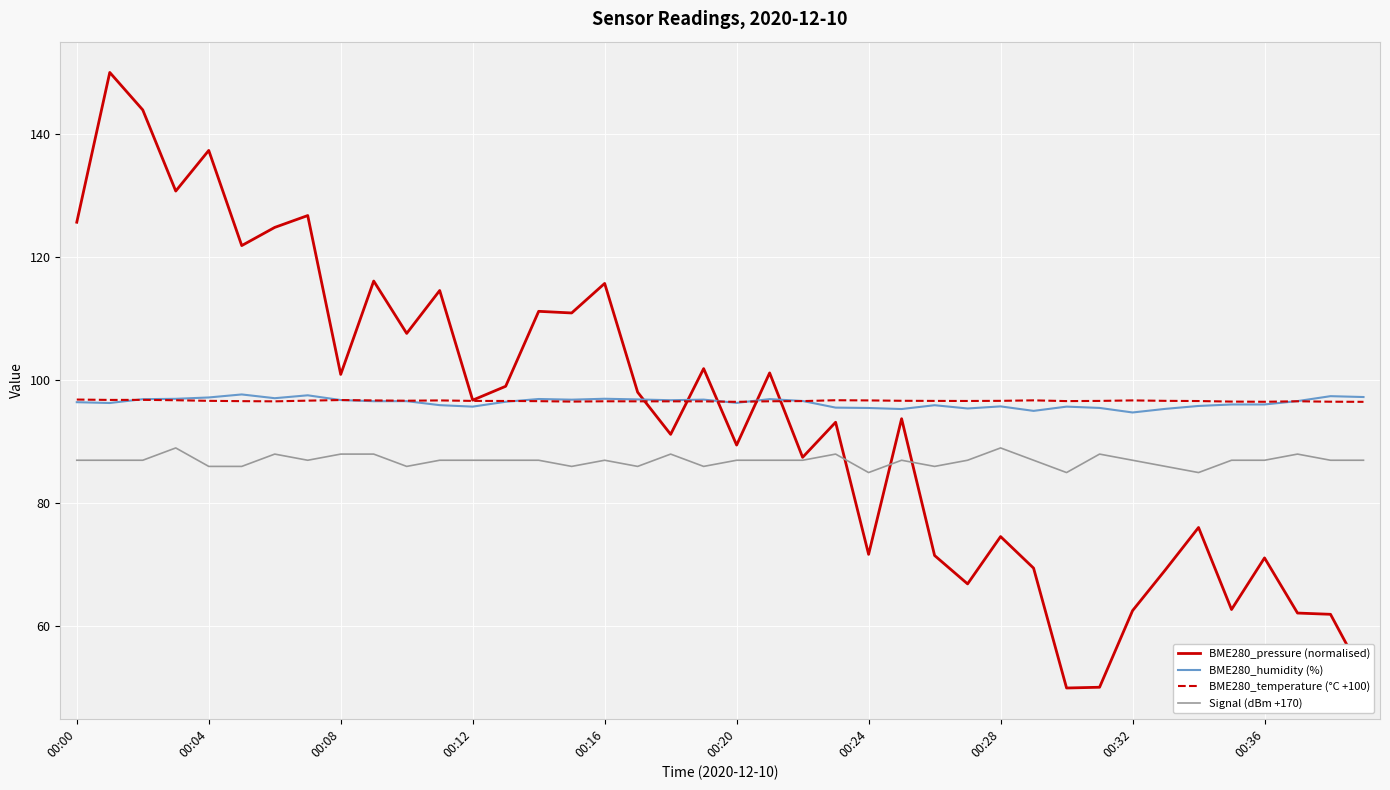

What is the lowest value of the BME280_humidity (%) series?

94.8